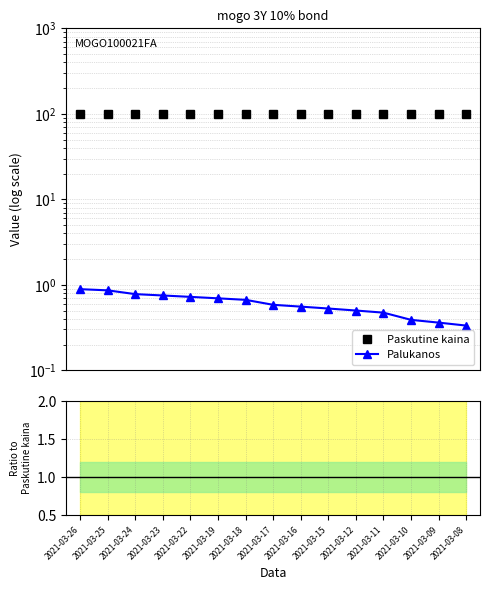

What is the difference between the second highest and second lowest values in the Palukanos series?

0.5